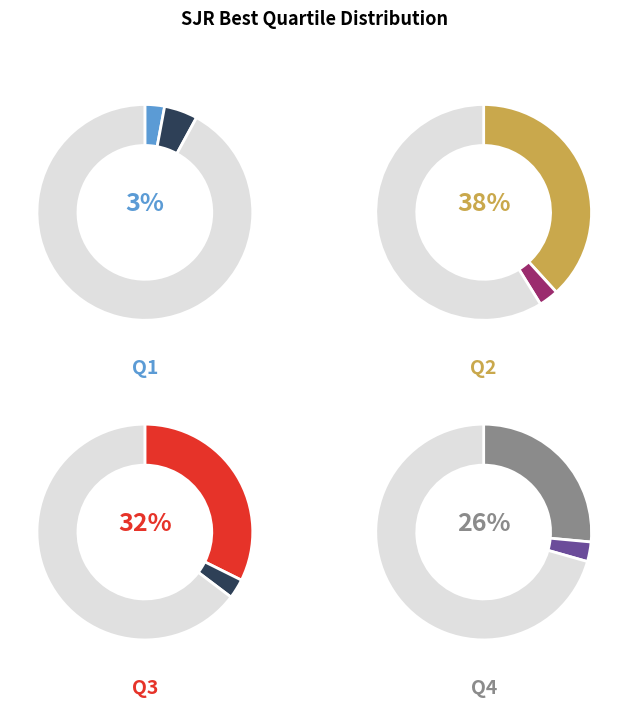

Which category has the smallest portion of the pie?

Q1